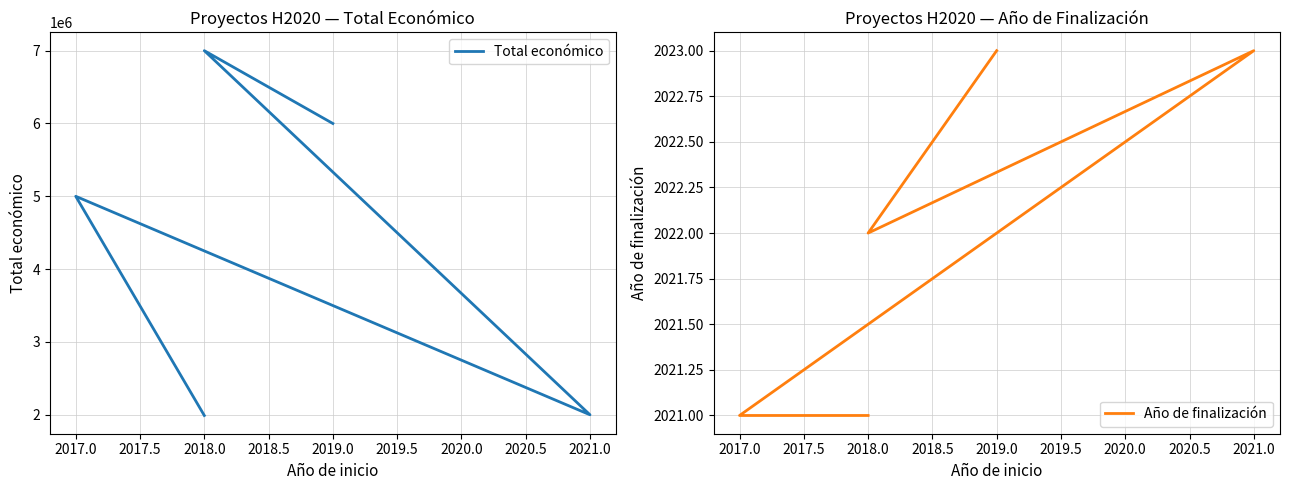

How many data points does each series have?

5